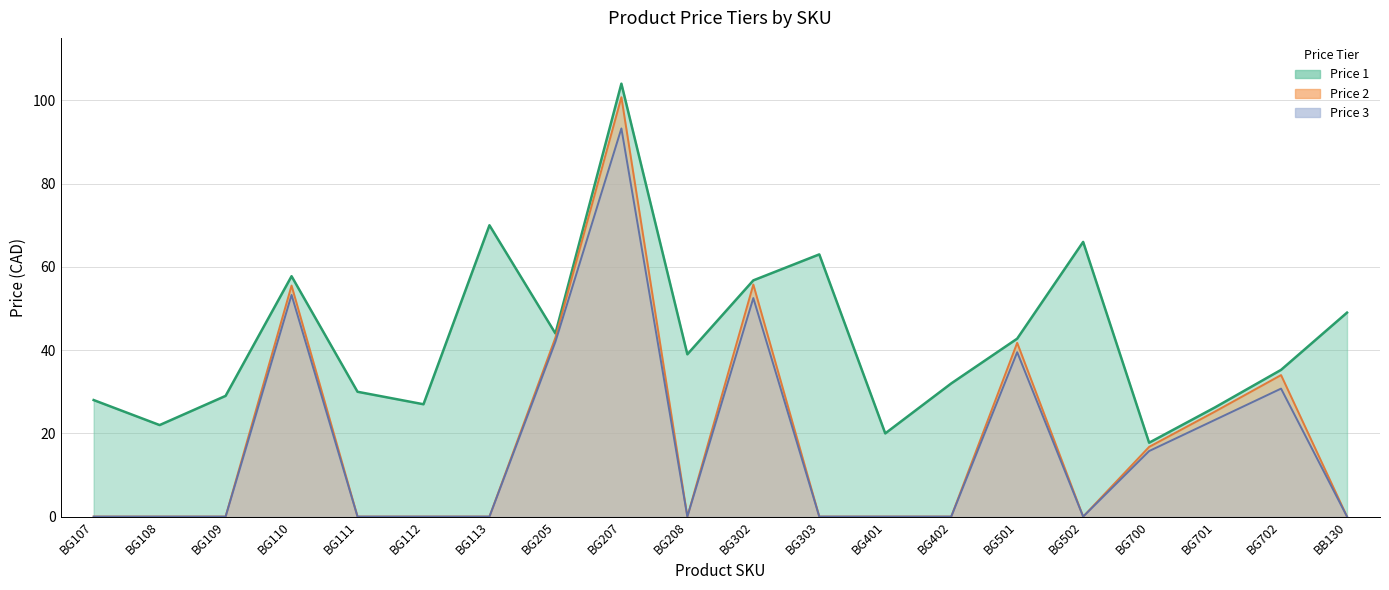

Rank the categories by Price 3 value from highest to lowest.

BG207, BG110, BG302, BG205, BG501, BG702, BG701, BG700, BG107, BG108, BG109, BG111, BG112, BG113, BG208, BG303, BG401, BG402, BG502, BB130